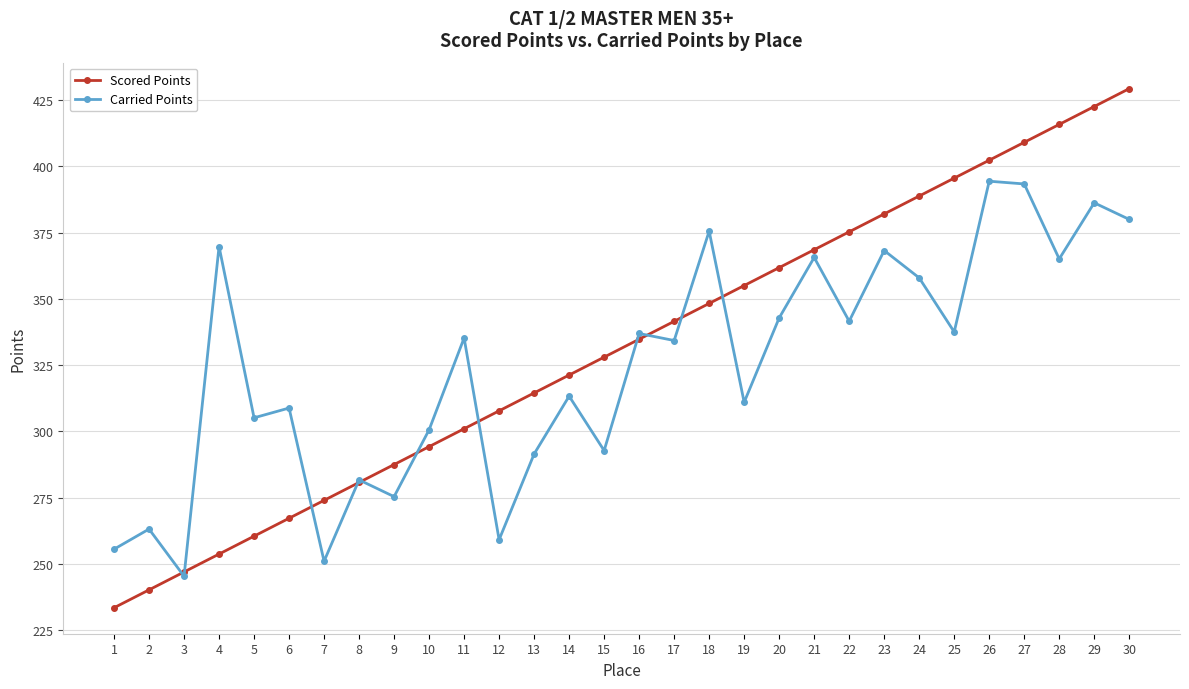

Which series changed the most between 6 and 12?

Carried Points